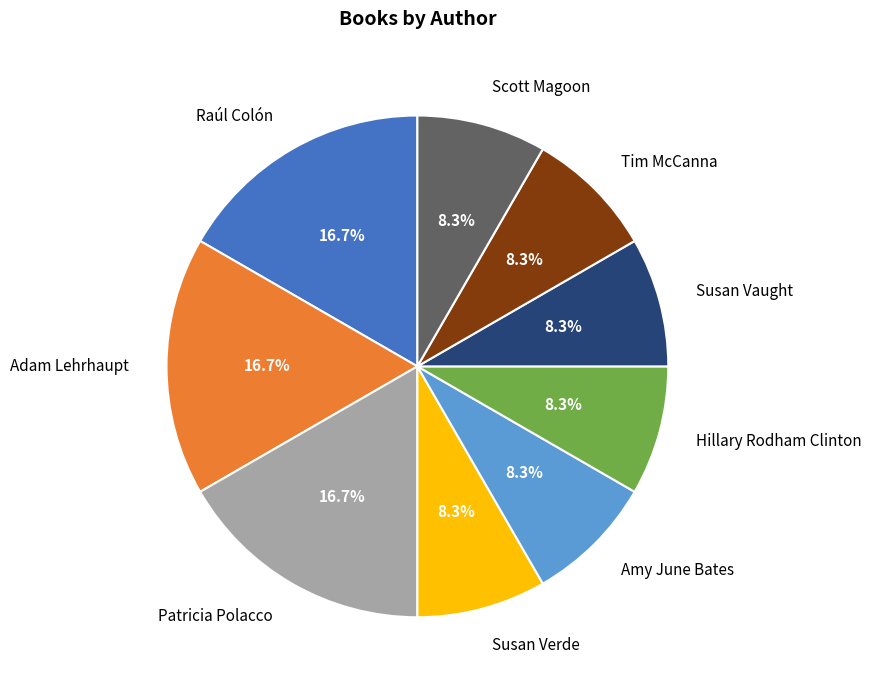

To the nearest percent, what portion does Patricia Polacco represent?

17%